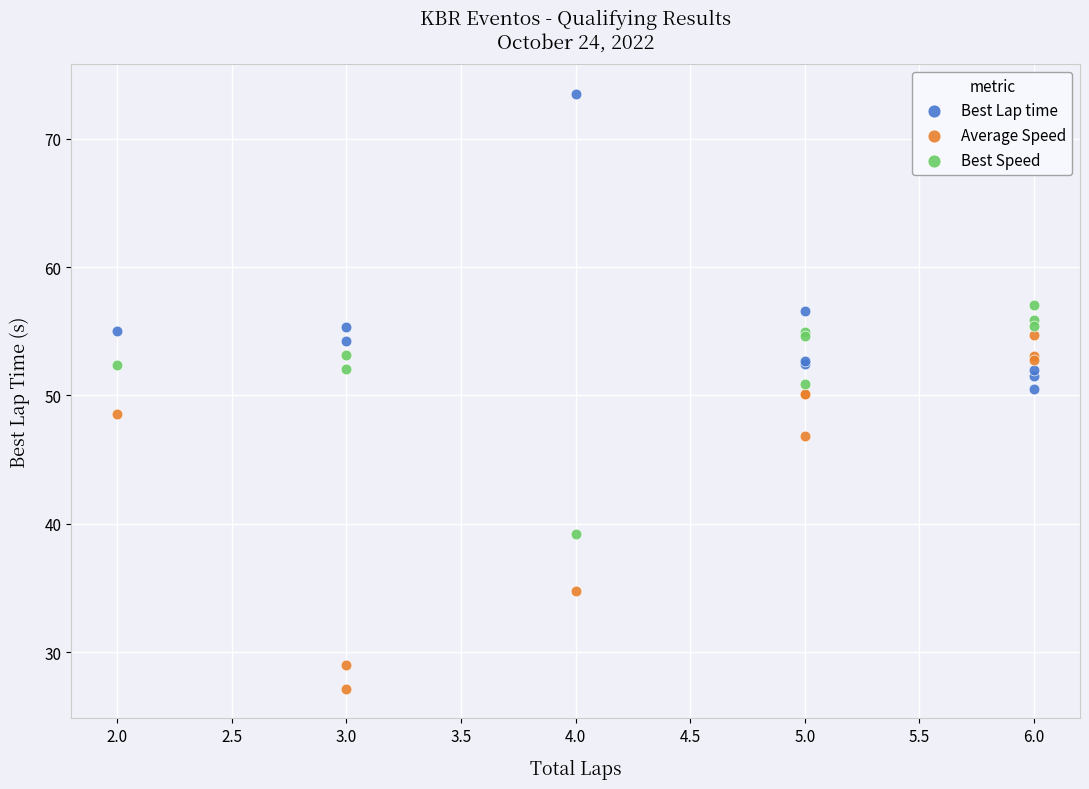

Which series contains the lowest Y value?

Average Speed